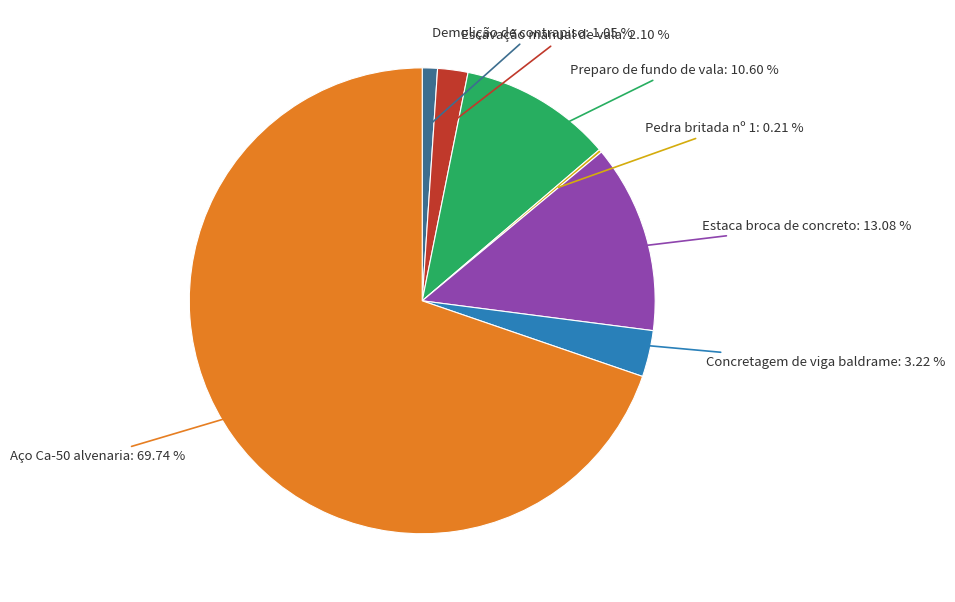

What is the majority slice?

Aço Ca-50 alvenaria